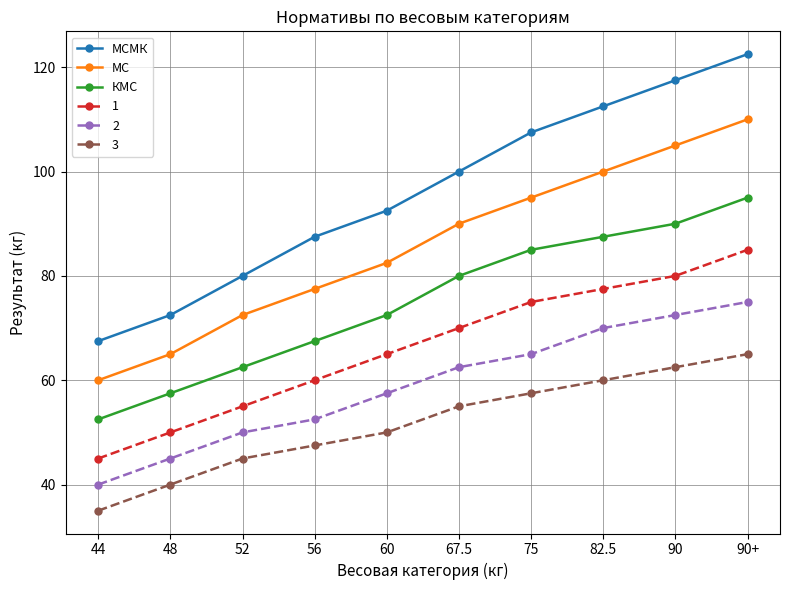

What is the total value across all series at 48?

330.0